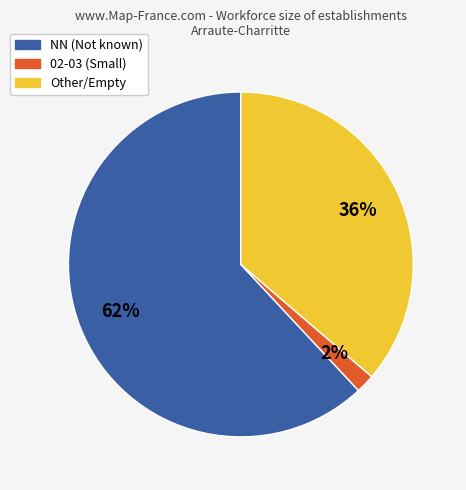

Is there any slice that represents more than half of the pie?

Yes